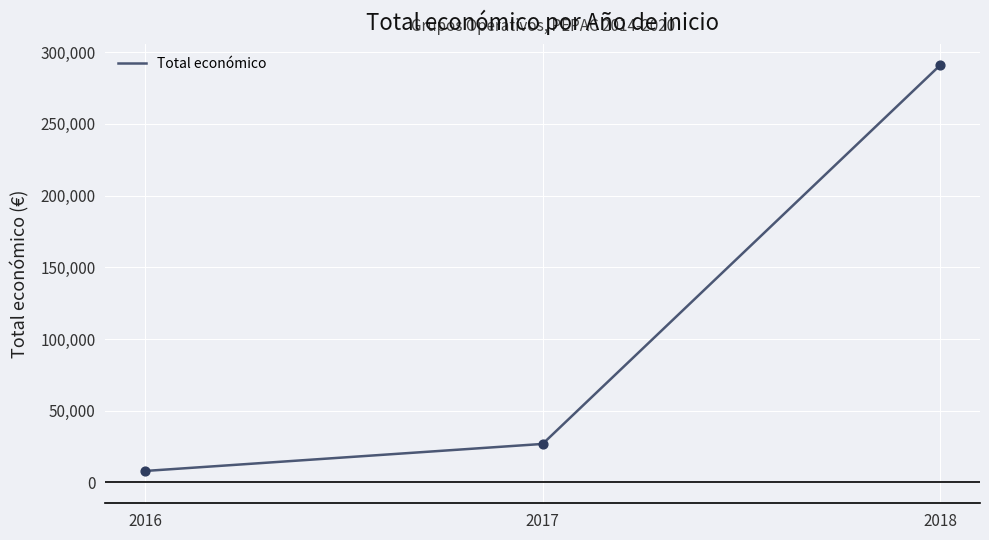

What is the ratio of the value at 2017 to the value at 2016?

3.4